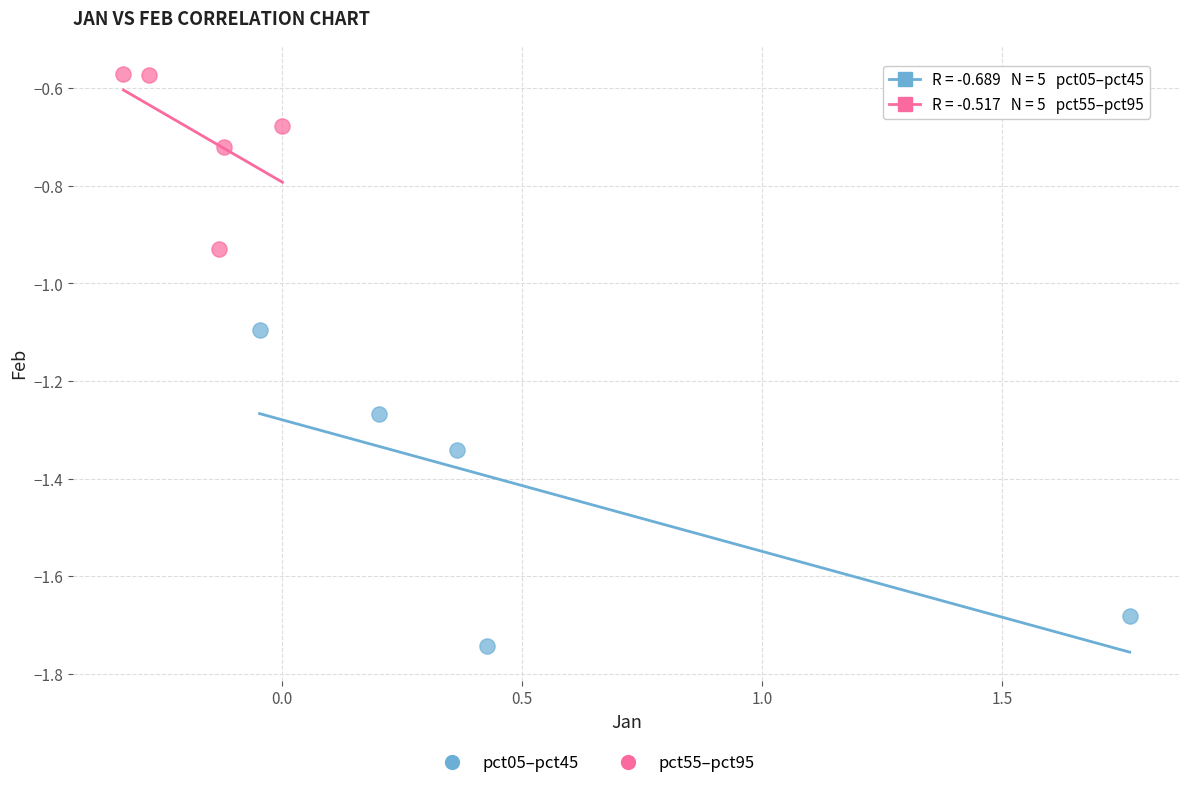

Which series contains the highest Y value?

pct55–pct95